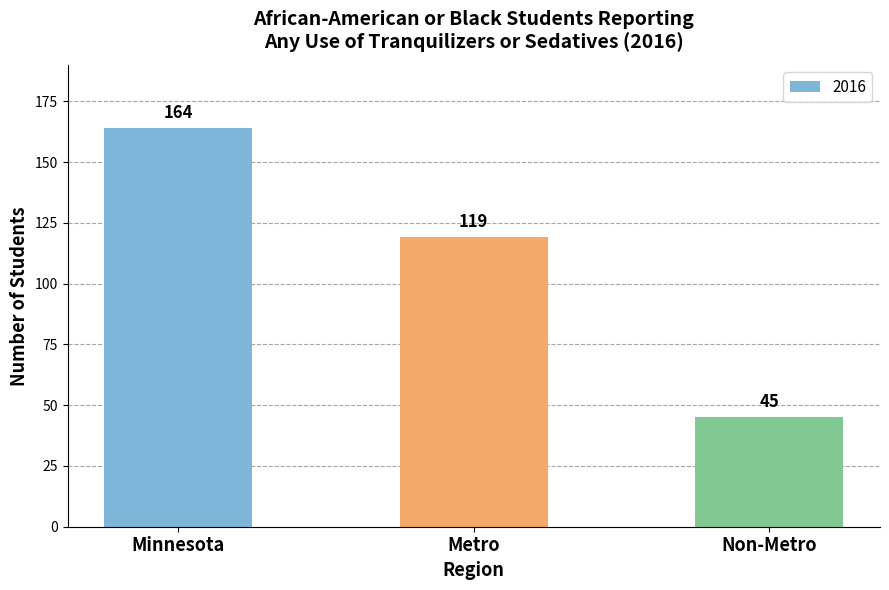

What is the value of the 3rd bar from the left?

45